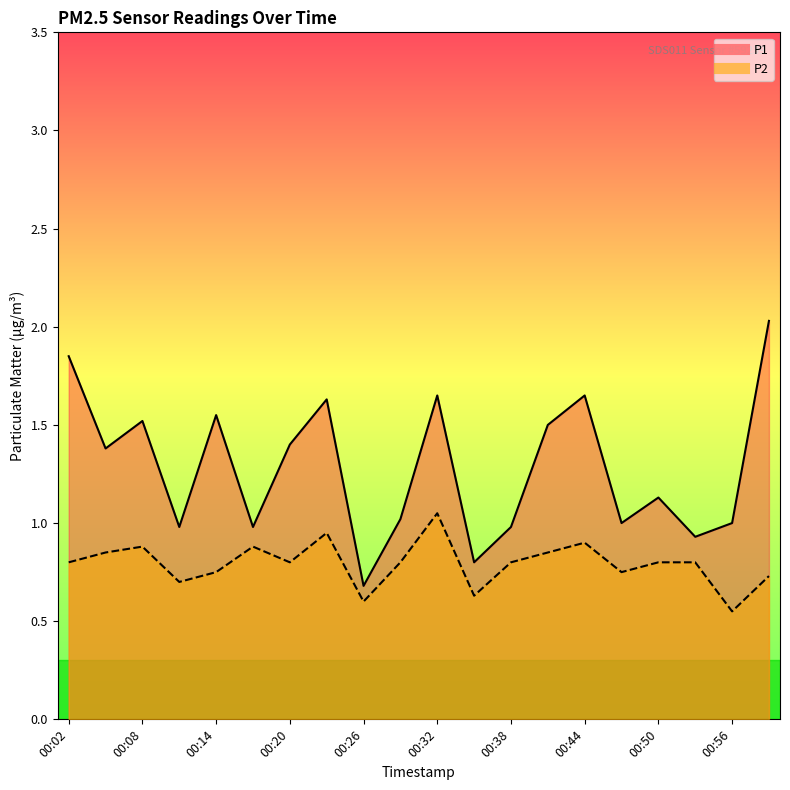

Rank the series by their maximum value, from lowest to highest.

P2, P1